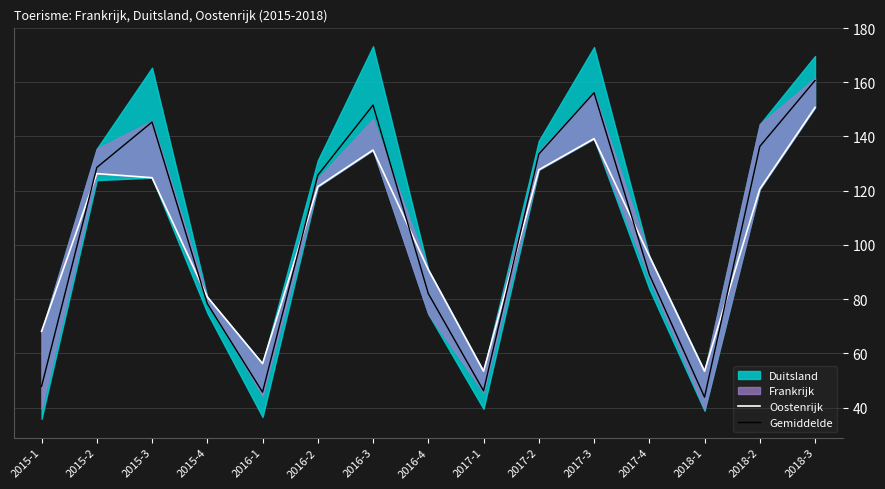

Where do Oostenrijk and Gemiddelde first cross each other?

2015-1 and 2015-2